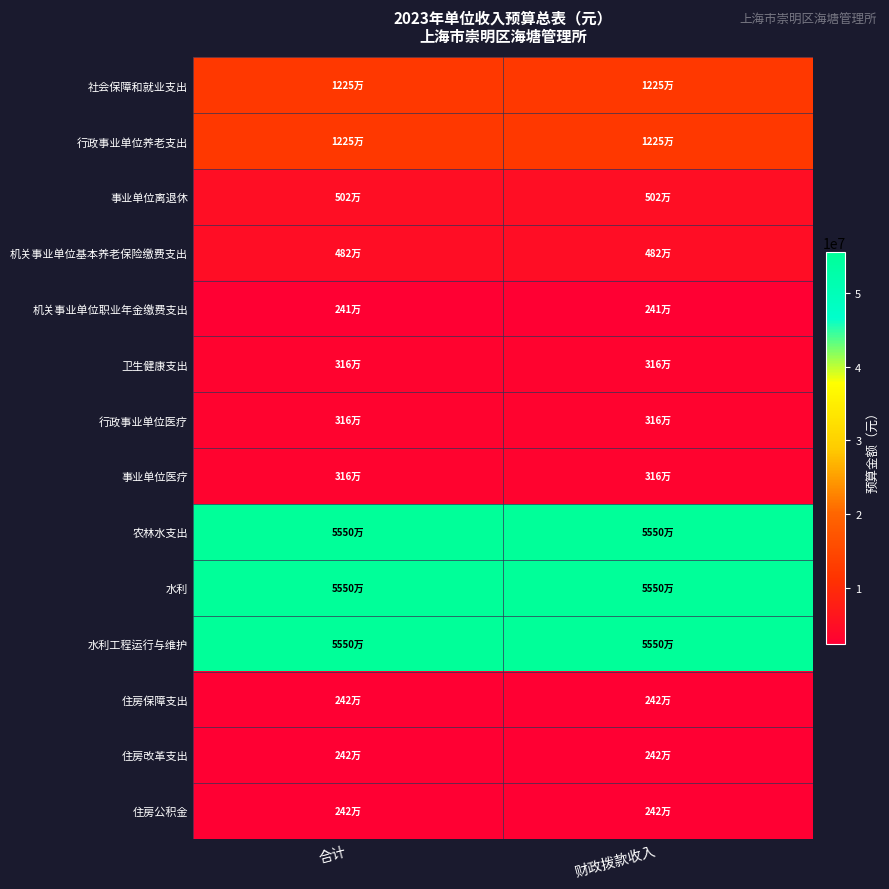

Between 合计 and 财政拨款收入, which is larger?

合计